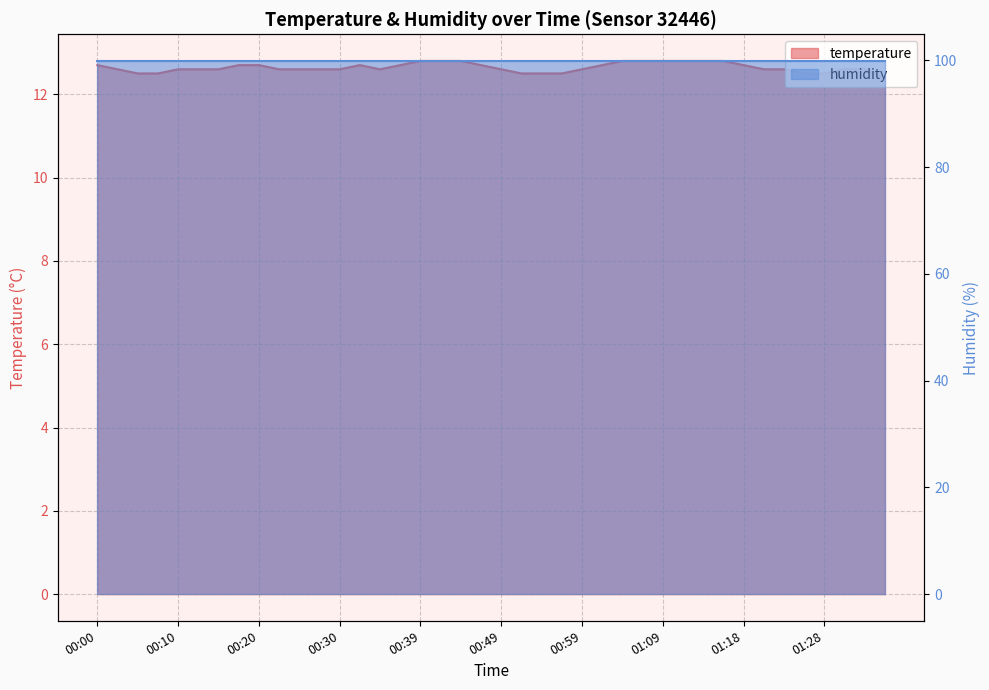

What is the maximum value shown in the chart?

12.8